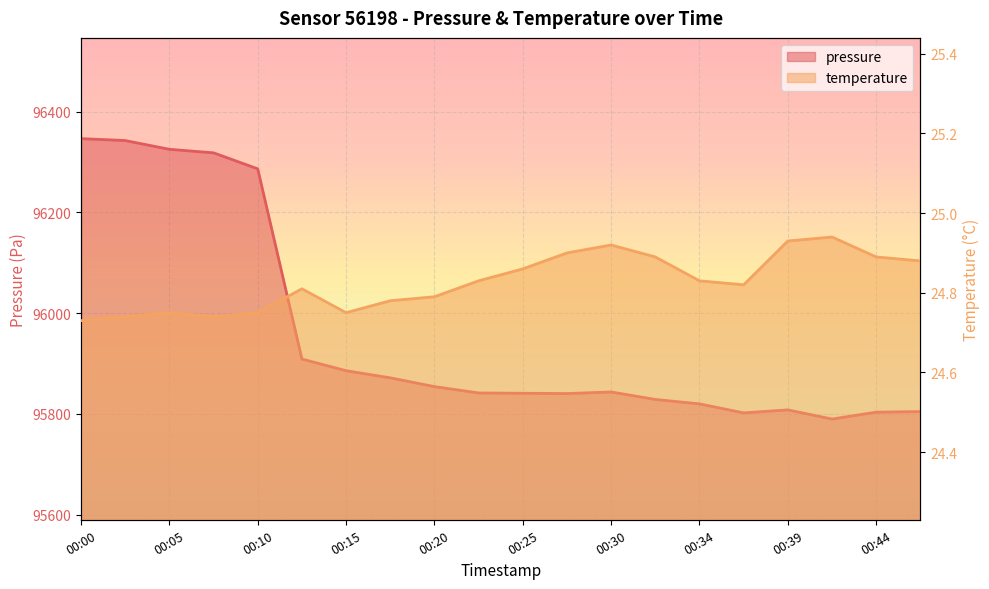

At which label is temperature closest to 24?

00:00